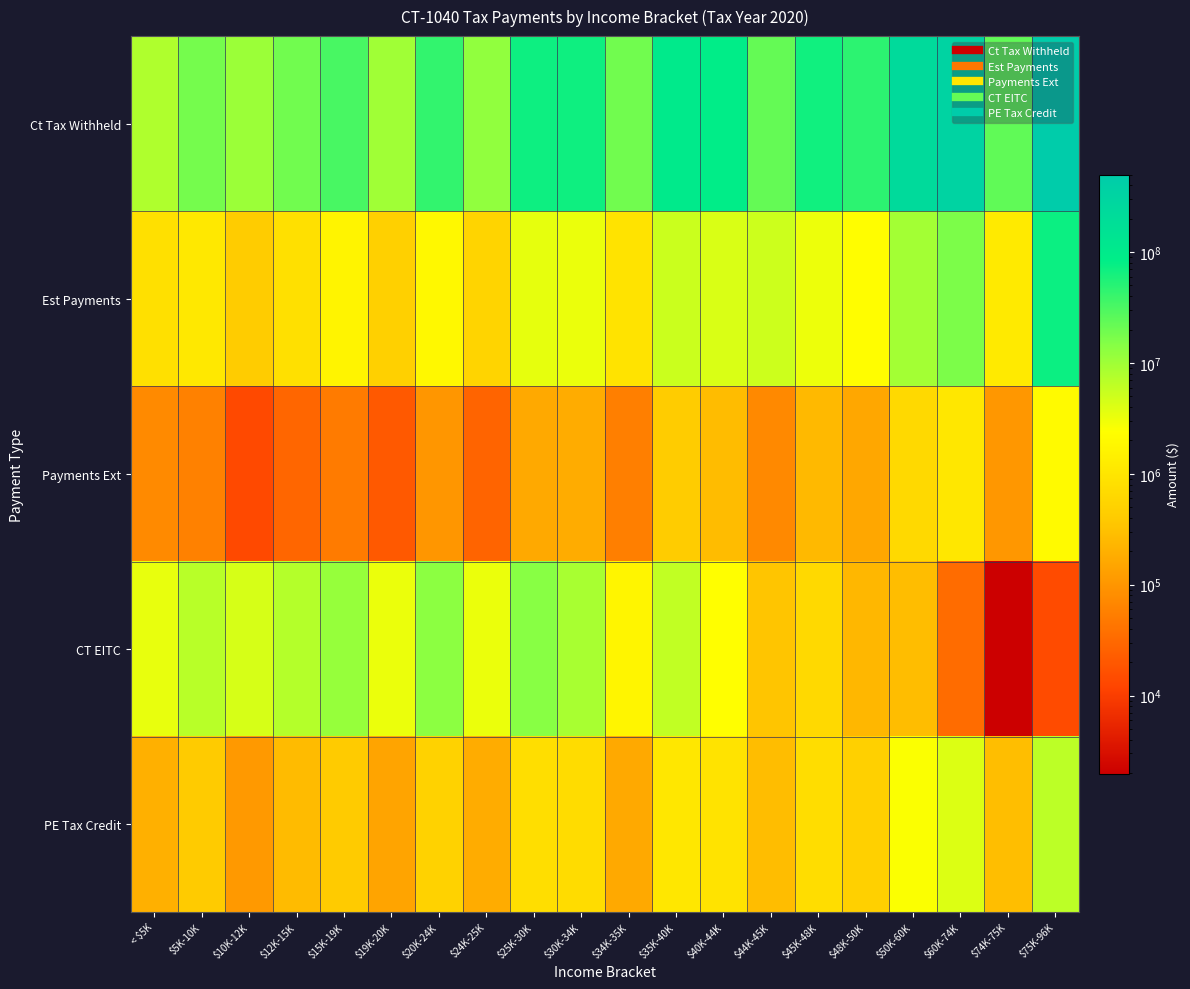

Reading left to right, what are all the values shown in this chart?

Ct Tax Withheld: < $5K=8030553	$5K-10K=18305831	$10K-12K=10562155	$12K-15K=19119866	$15K-19K=32620848	$19K-20K=9804267	$20K-24K=43870328	$24K-25K=12305162	$25K-30K=71395269	$30K-34K=69142628	$34K-35K=18890788	$35K-40K=101469940	$40K-44K=86089356	$44K-45K=22521324	$45K-48K=67121906	$48K-50K=46634765	$50K-60K=232363872	$60K-74K=332356510	$74K-75K=23419052	$75K-96K=500042111
Est Payments: < $5K=830993	$5K-10K=1112039	$10K-12K=418948	$12K-15K=845046	$15K-19K=1658772	$19K-20K=490319	$20K-24K=1925367	$24K-25K=552581	$25K-30K=3460925	$30K-34K=3210026	$34K-35K=919483	$35K-40K=5304002	$40K-44K=4198673	$44K-45K=5077868	$45K-48K=3161046	$48K-50K=2315566	$50K-60K=9430307	$60K-74K=16327240	$74K-75K=1203315	$75K-96K=72111242
Payments Ext: < $5K=74976	$5K-10K=58917	$10K-12K=13717	$12K-15K=28944	$15K-19K=51000	$19K-20K=20408	$20K-24K=101870	$24K-25K=27811	$25K-30K=166899	$30K-34K=177317	$34K-35K=56464	$35K-40K=407017	$40K-44K=271305	$44K-45K=73659	$45K-48K=250637	$48K-50K=159189	$50K-60K=648606	$60K-74K=1089618	$74K-75K=105772	$75K-96K=2089265
CT EITC: < $5K=3372012	$5K-10K=6919327	$10K-12K=4451985	$12K-15K=7320139	$15K-19K=11511184	$19K-20K=3264467	$20K-24K=13091630	$24K-25K=3191824	$25K-30K=14085906	$30K-34K=8732169	$34K-35K=1715289	$35K-40K=6103132	$40K-44K=2330993	$44K-45K=341778	$45K-48K=672429	$48K-50K=238240	$50K-60K=279787	$60K-74K=34108	$74K-75K=1976	$75K-96K=14240
PE Tax Credit: < $5K=200583	$5K-10K=397743	$10K-12K=110737	$12K-15K=262459	$15K-19K=397582	$19K-20K=148087	$20K-24K=523186	$24K-25K=180435	$25K-30K=787025	$30K-34K=728504	$34K-35K=167079	$35K-40K=1069386	$40K-44K=921914	$44K-45K=278480	$45K-48K=746442	$48K-50K=468012	$50K-60K=2513064	$60K-74K=3974450	$74K-75K=293595	$75K-96K=6503817